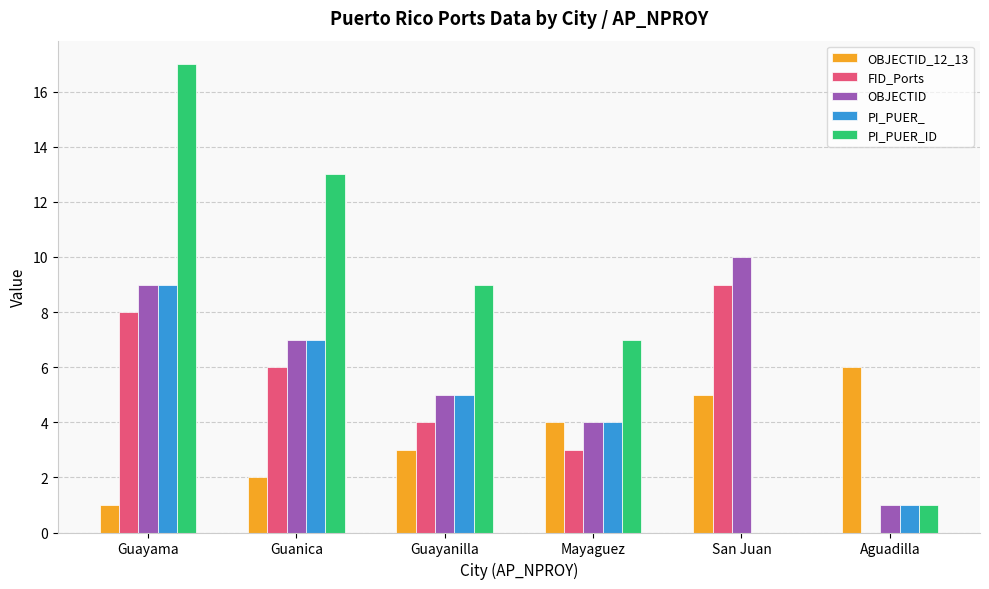

What is the total value across all series at Mayaguez?

22